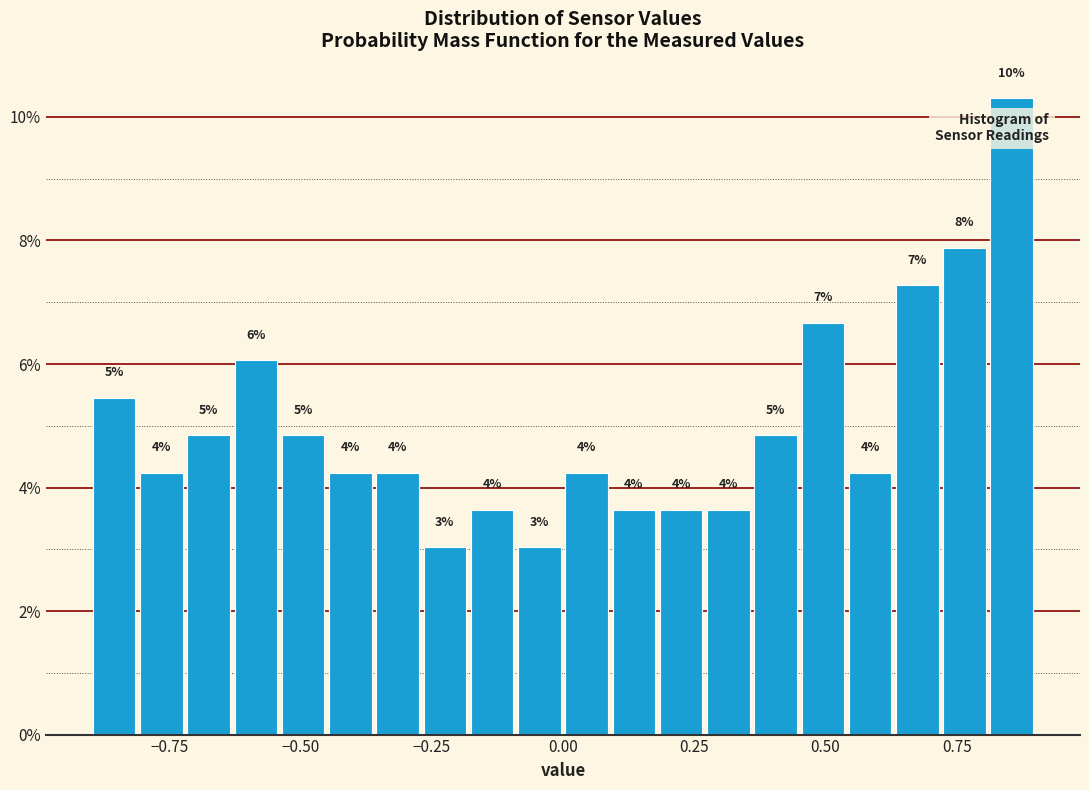

Read against the x-axis, roughly where is the centre of the tallest bar?

0.85